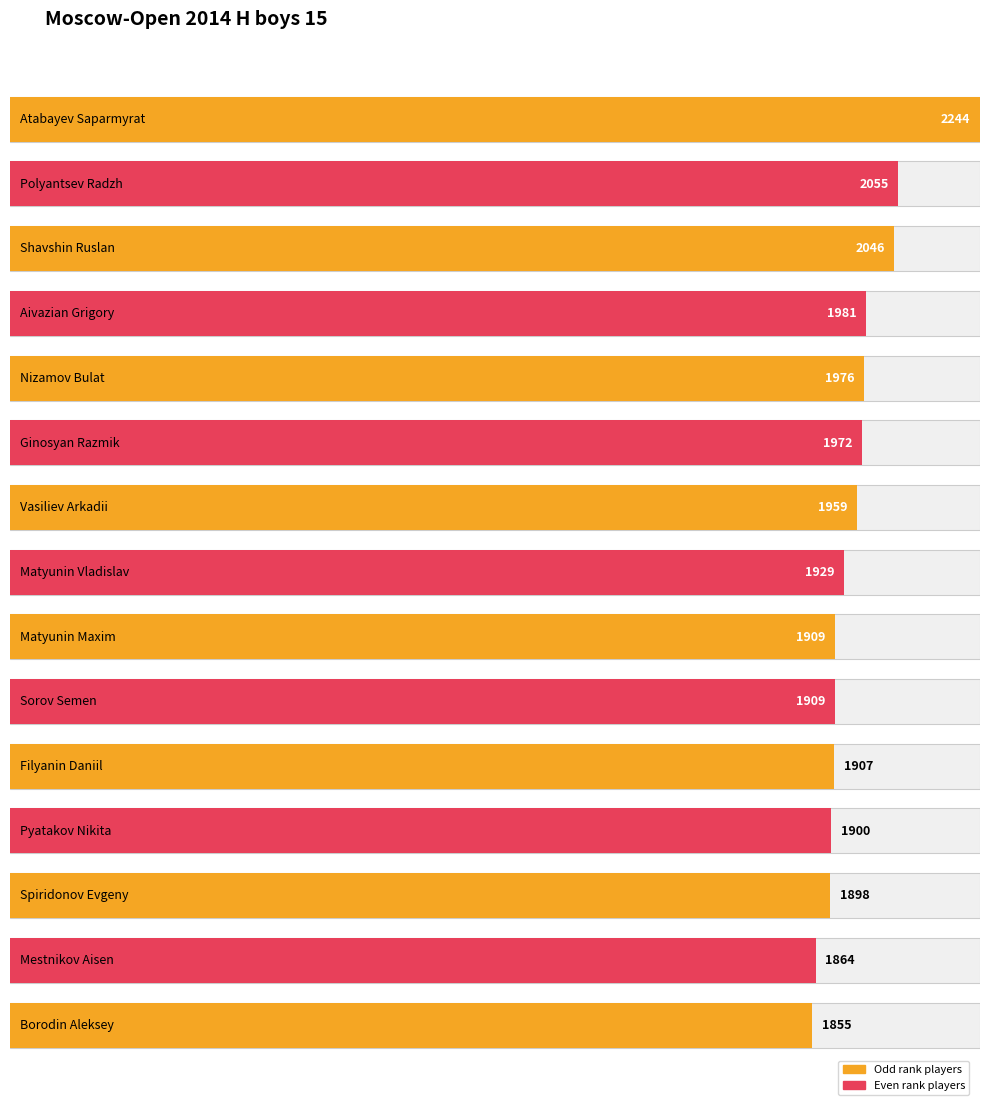

Reading left to right, what are all the values shown in this chart?

2244	2055	2046	1981	1976	1972	1959	1929	1909	1909	1907	1900	1898	1864	1855